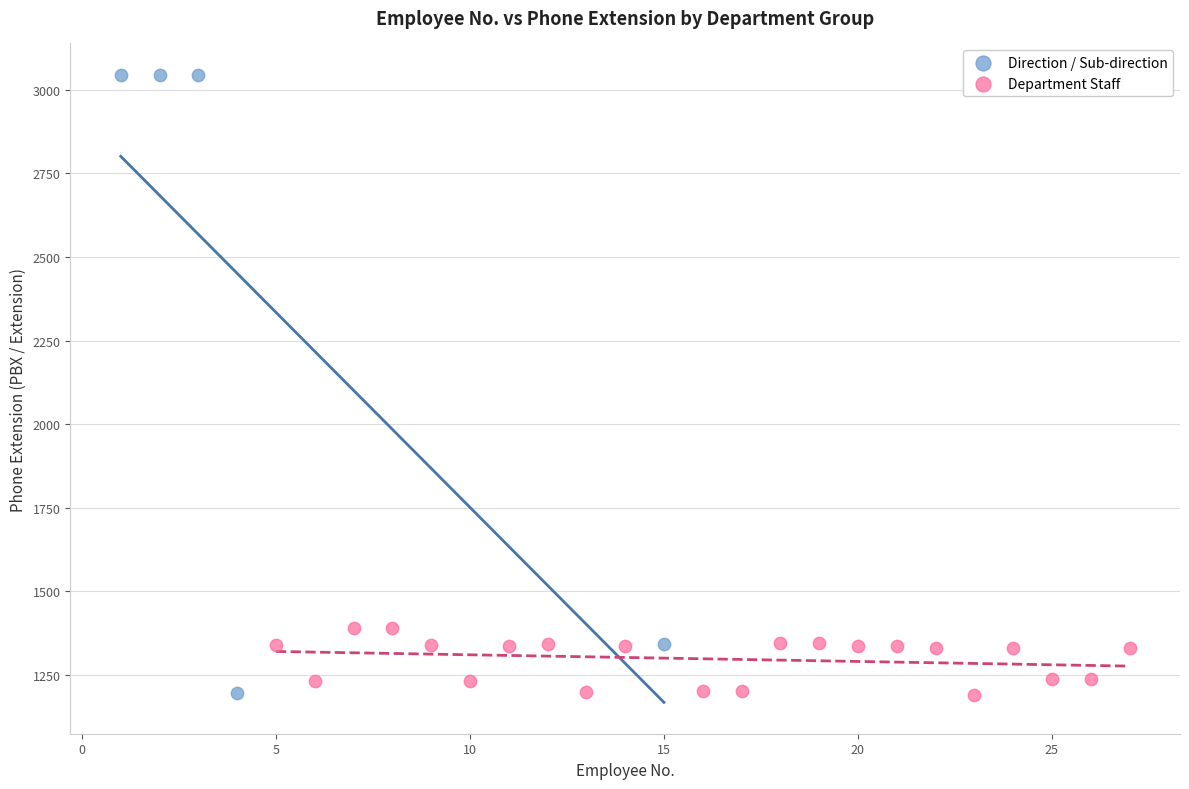

Which series reaches the maximum Y coordinate?

Direction / Sub-direction